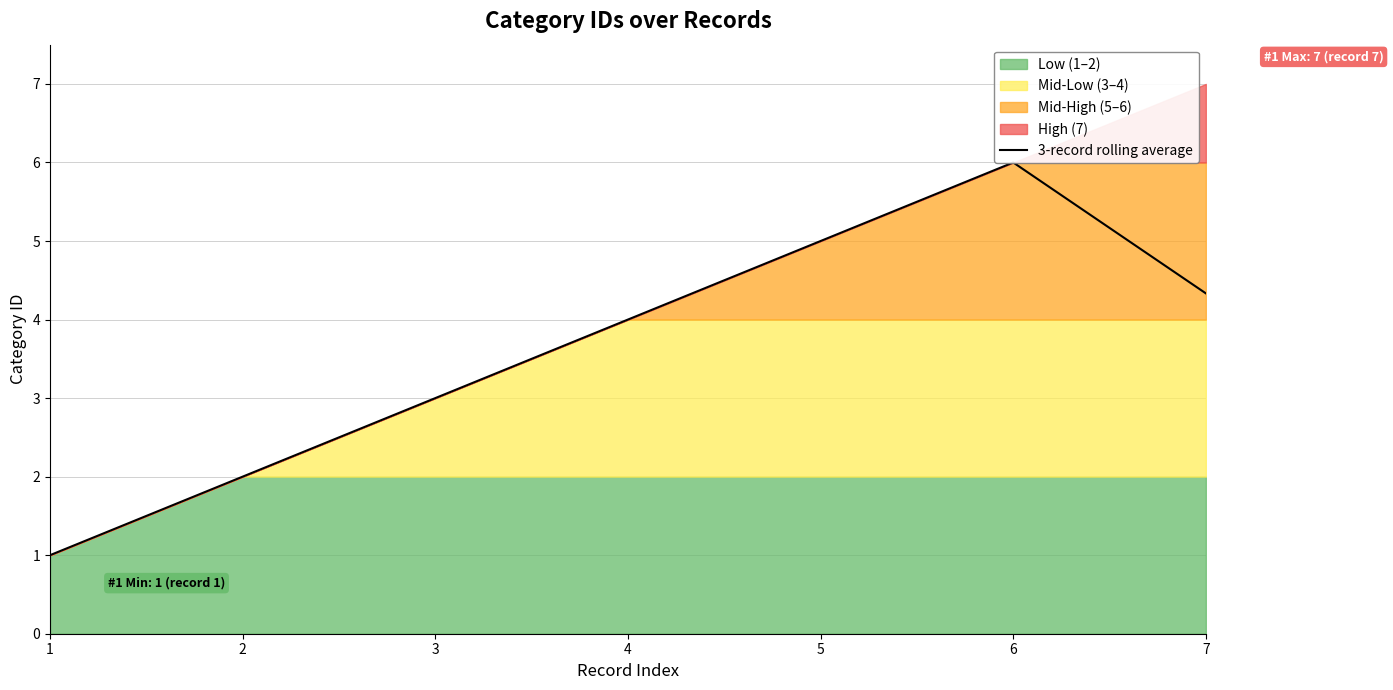

What is the change in value from 3 to 7?

+1.3